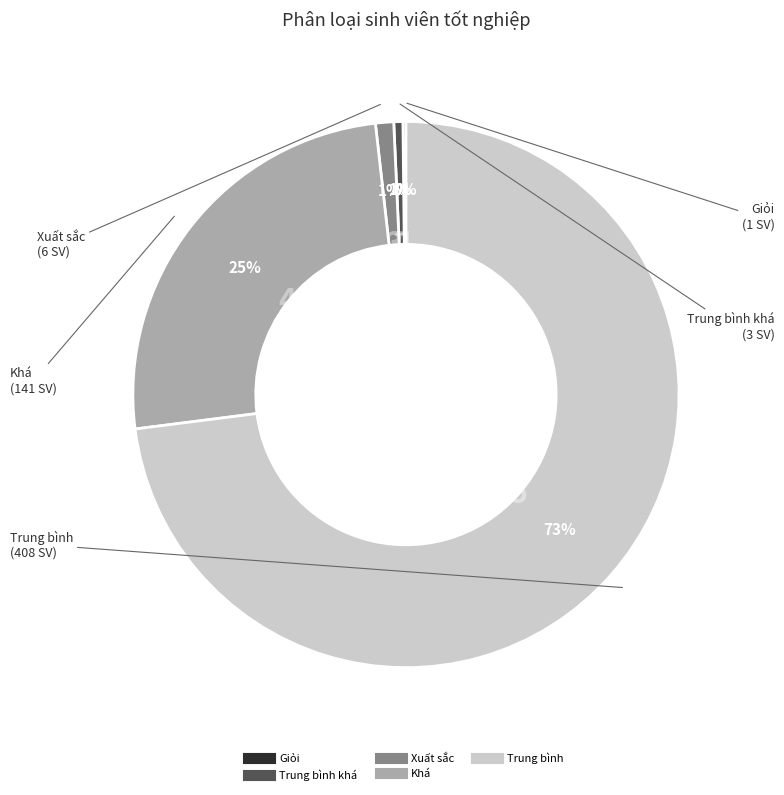

Is there a majority slice in this chart?

Yes